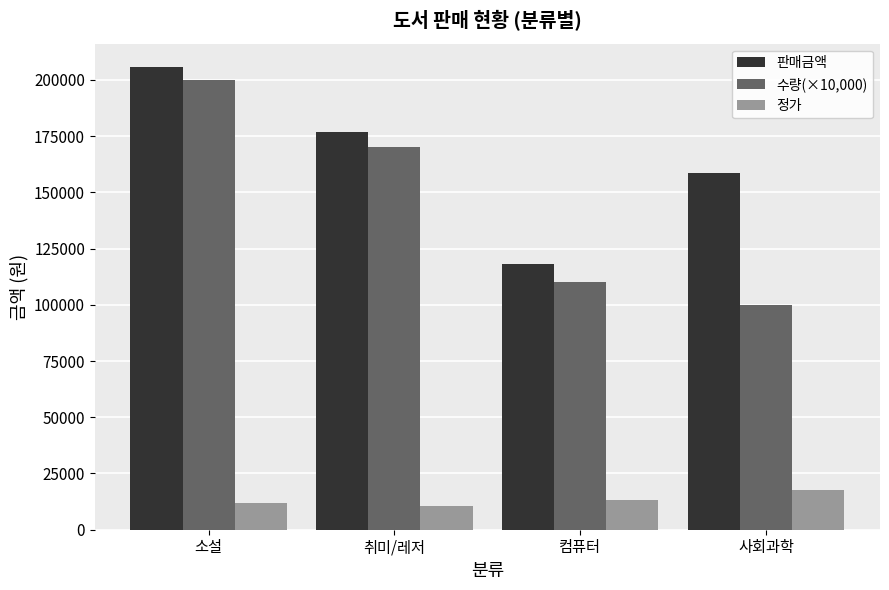

Where is 판매금액 nearest to the value 161880?

사회과학